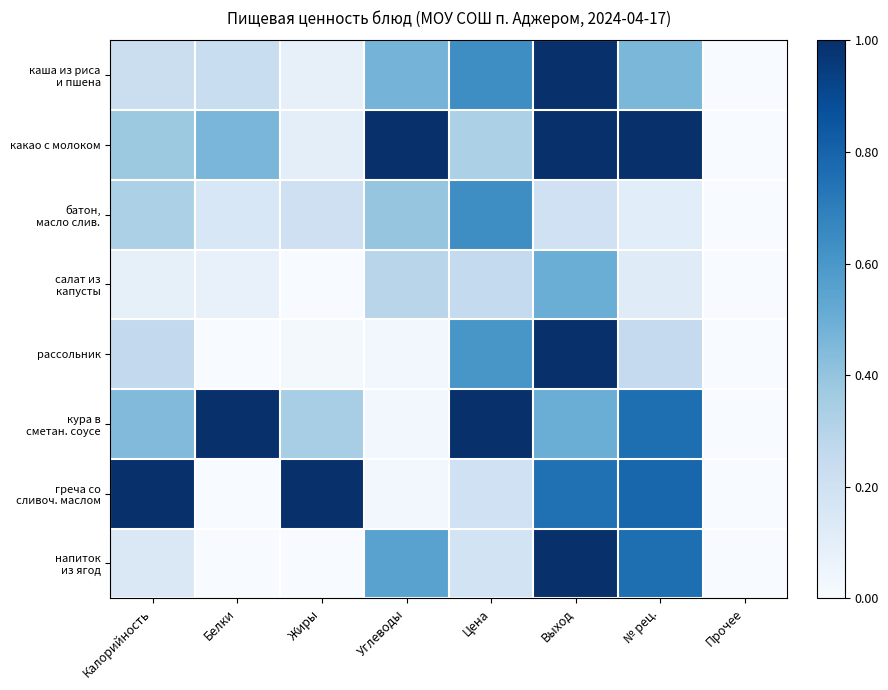

Between Выход and Углеводы, which is larger?

Выход